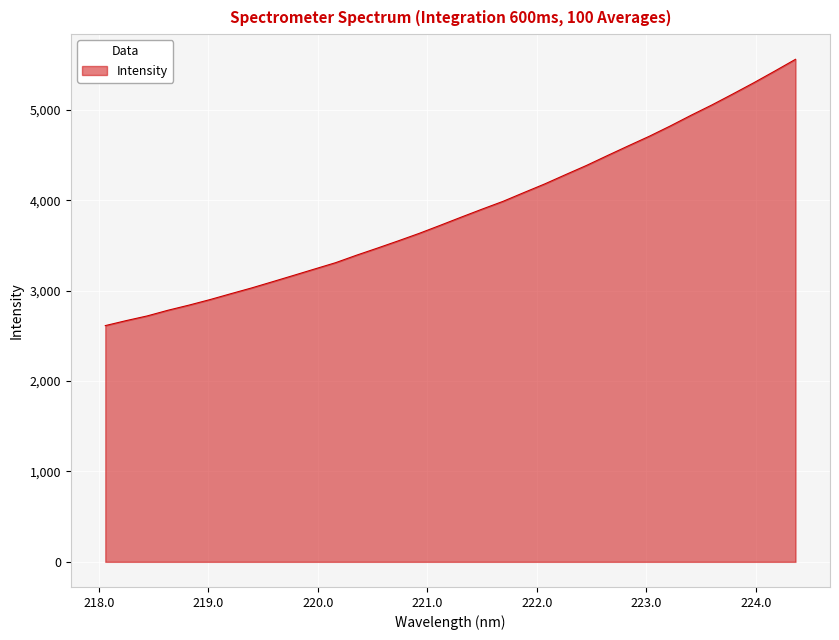

What is the difference between the maximum and minimum values?

2945.4